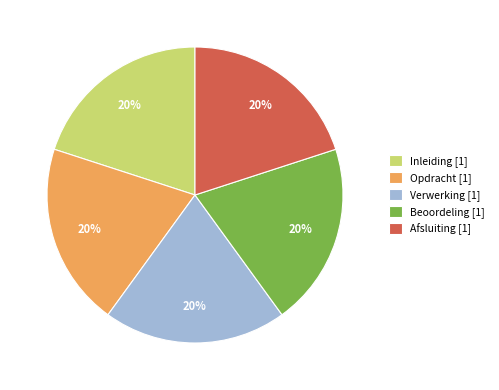

Approximately how many times larger is the value at Beoordeling [1] compared to Inleiding [1]?

1.0